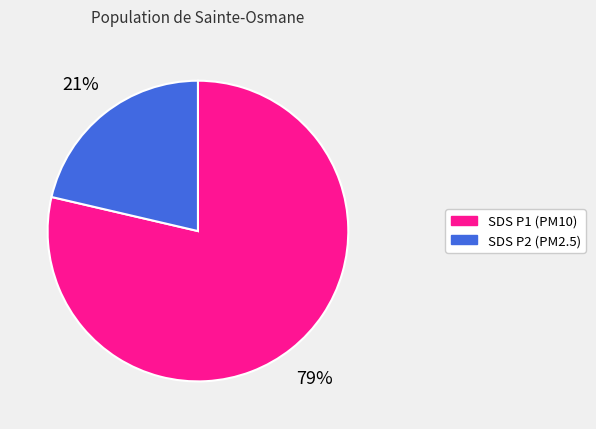

What is the largest slice in the pie chart?

SDS P1 (PM10)